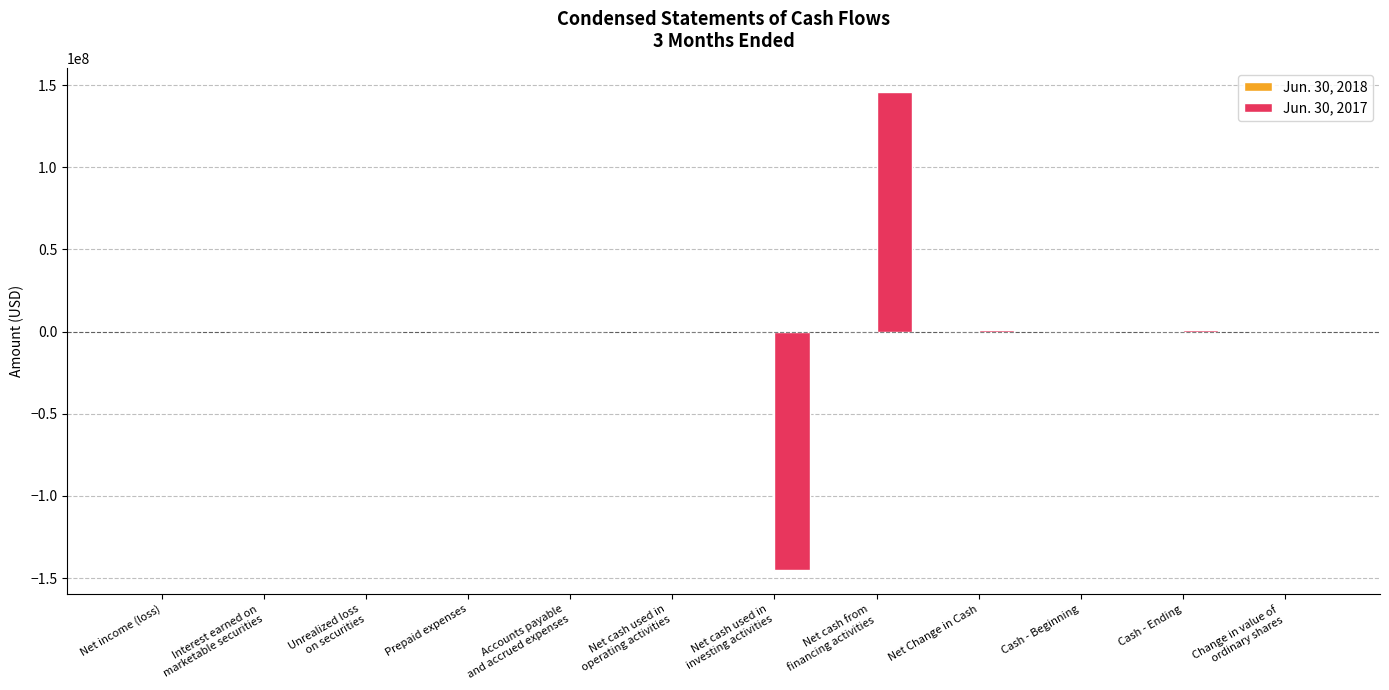

Which series has the largest range (max minus min)?

Jun. 30, 2017